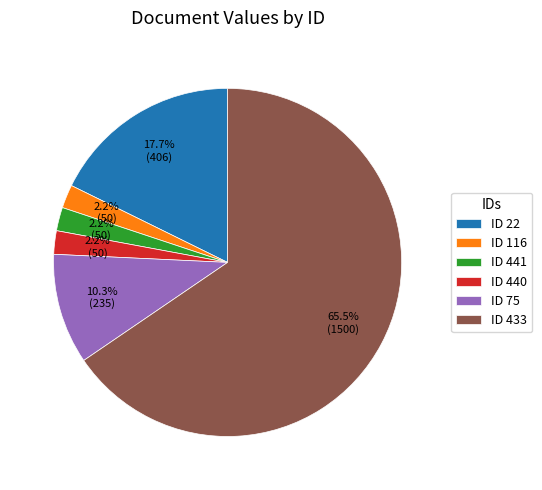

To the nearest percent, what is the average slice percentage?

17%